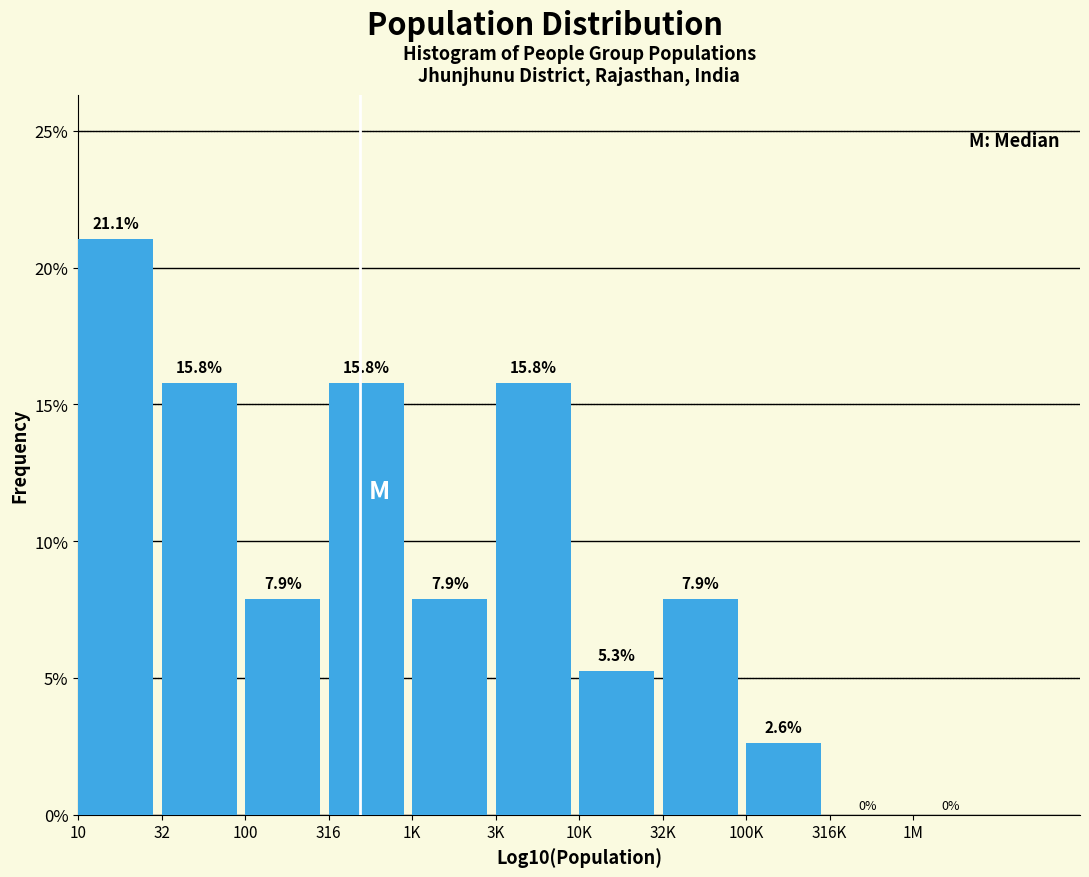

Reading right to left, list all the values displayed in this chart.

1M=0.0	316K=0.0	100K=2.6	32K=7.9	10K=5.3	3K=15.8	1K=7.9	316=15.8	100=7.9	32=15.8	10=21.1